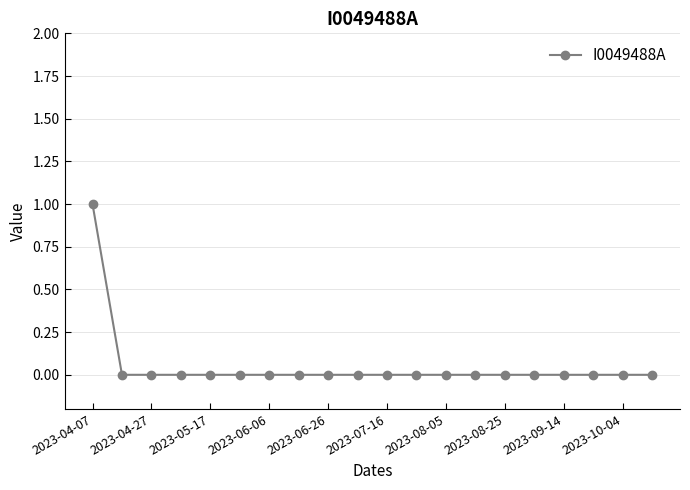

How many values are between 0 and 1?

20